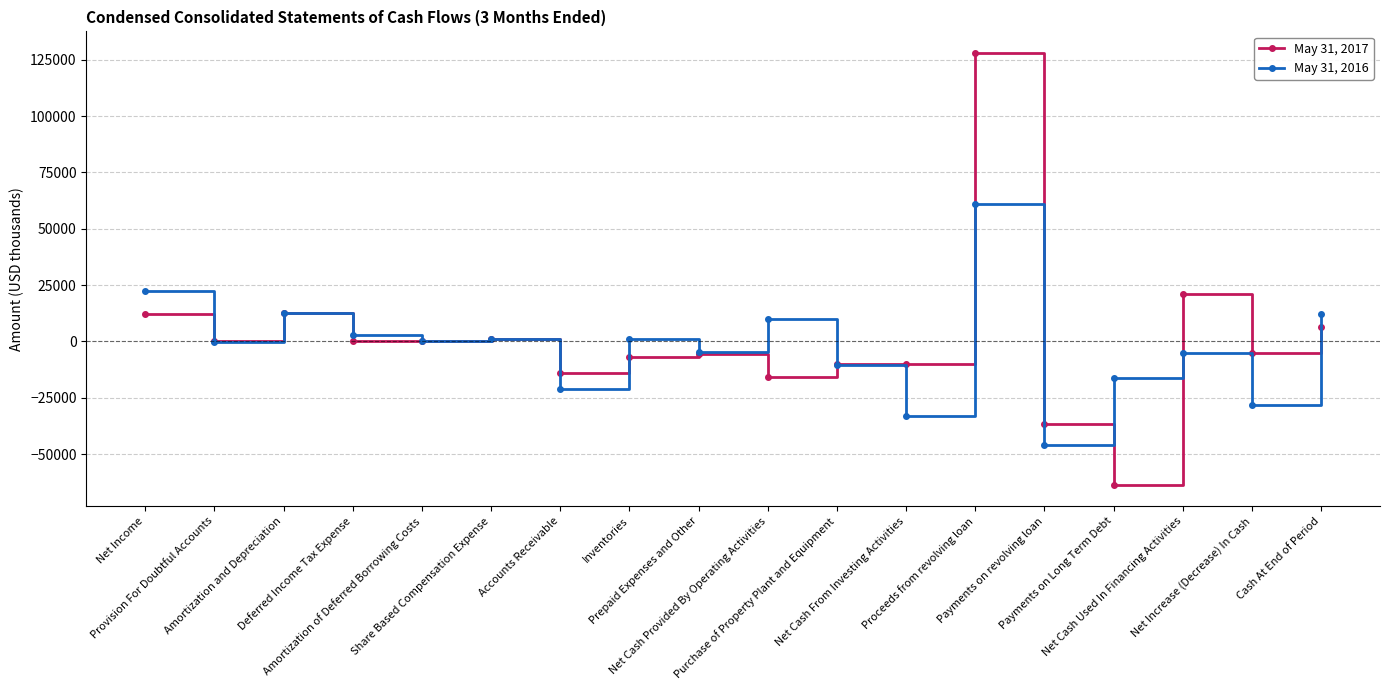

Where is the first local minimum for May 31, 2016?

Provision For Doubtful Accounts